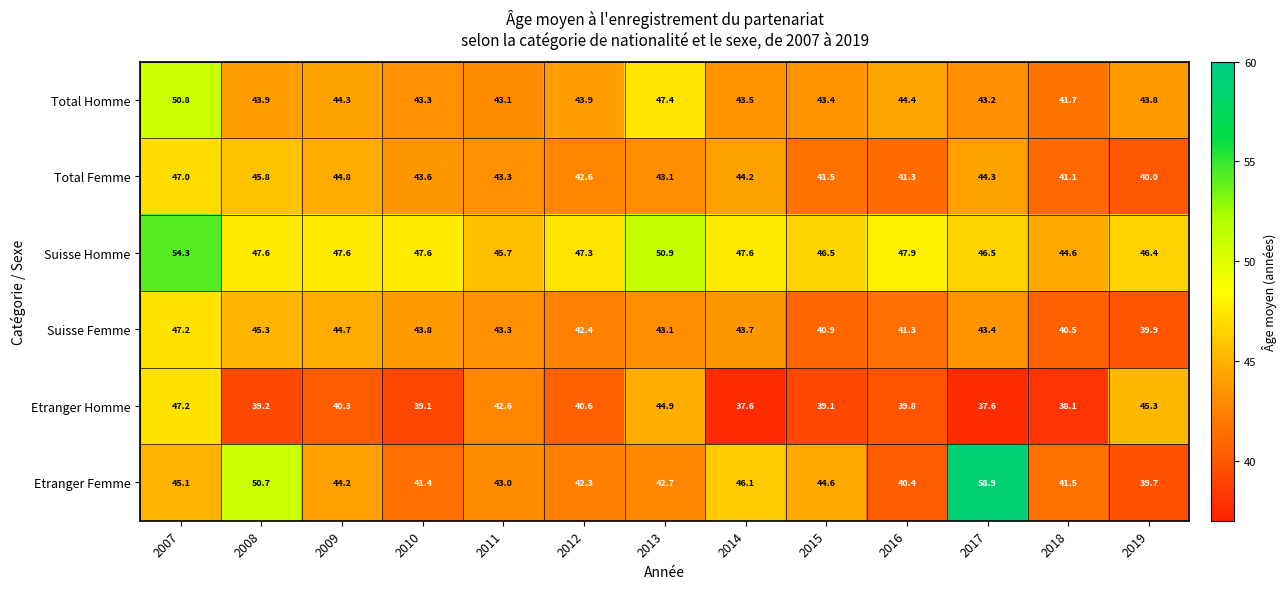

The Suisse Femme series shows 58.2 at 2010. True or false?

False